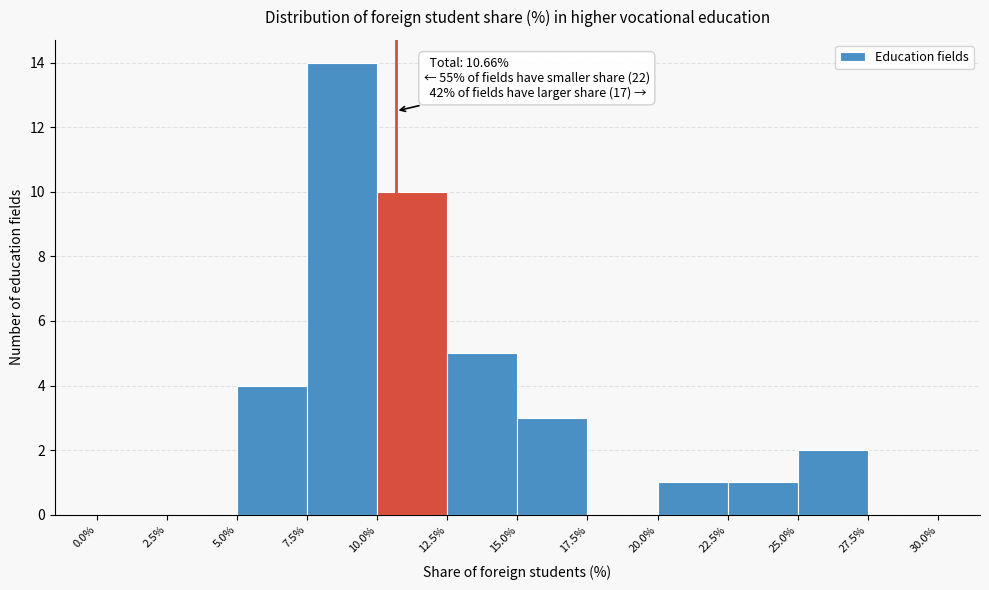

Over which range of the x-axis is the bar tallest?

7.5% to 10.0%